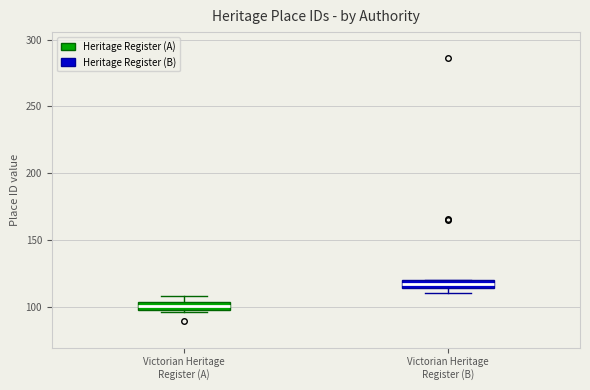

Which box's median line is the lowest?

Victorian Heritage Register (A)